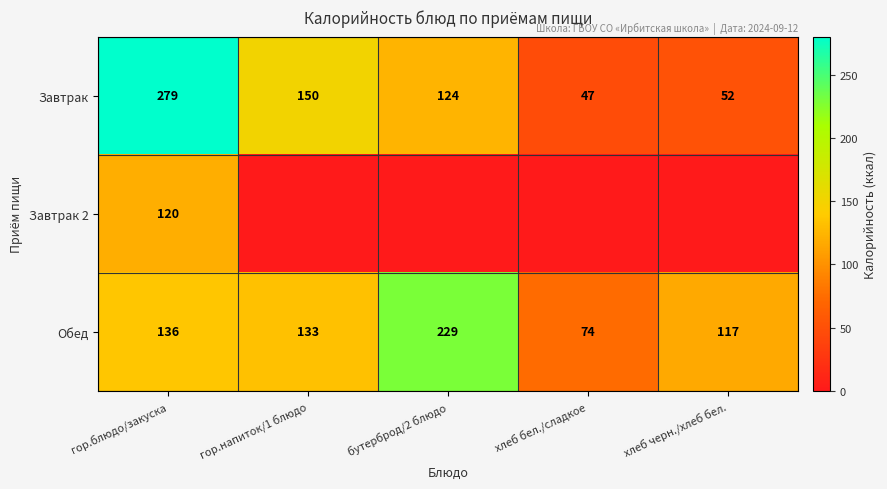

Rank the categories by Завтрак value from lowest to highest.

хлеб бел./сладкое, хлеб черн./хлеб бел., бутерброд/2 блюдо, гор.напиток/1 блюдо, гор.блюдо/закуска